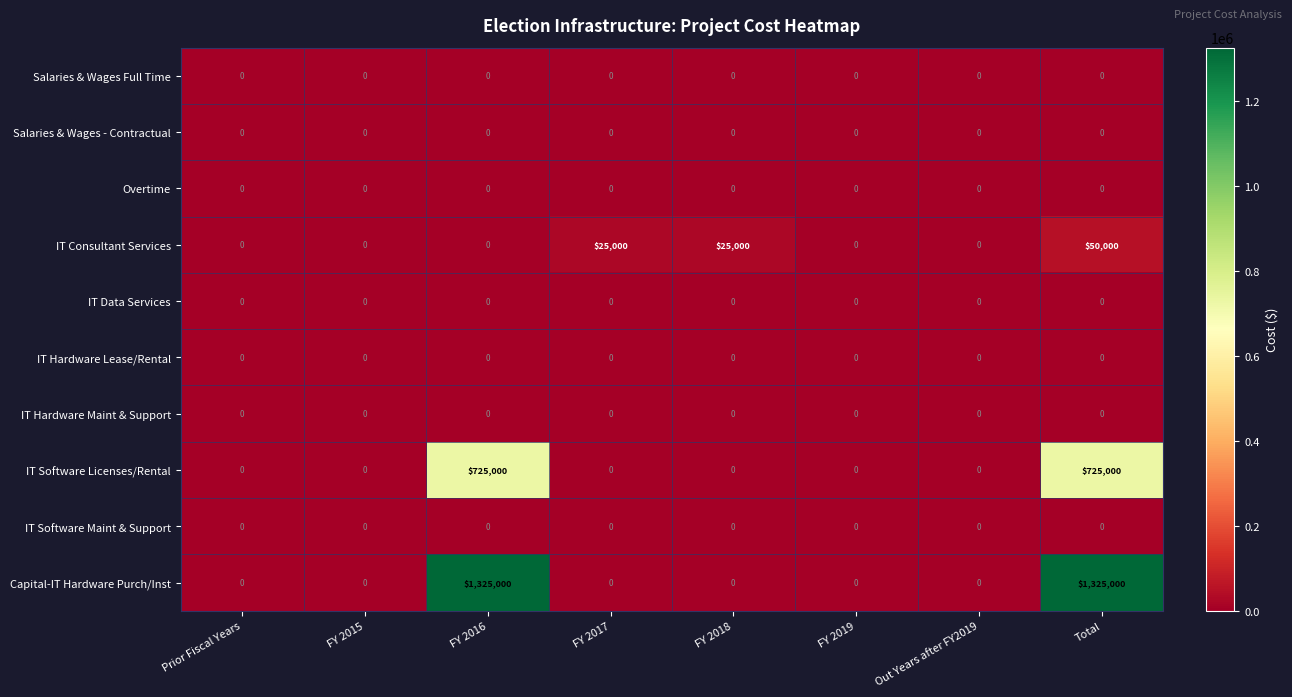

What is the greatest value displayed?

1325000